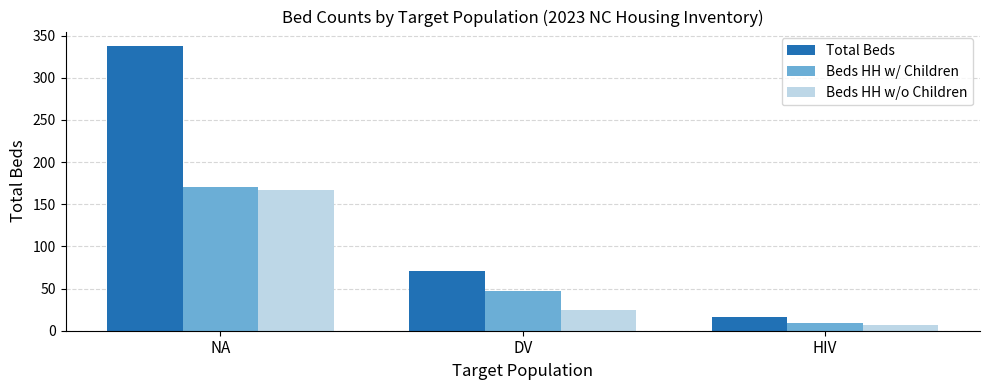

What is the label of the 1st bar from the right?

HIV